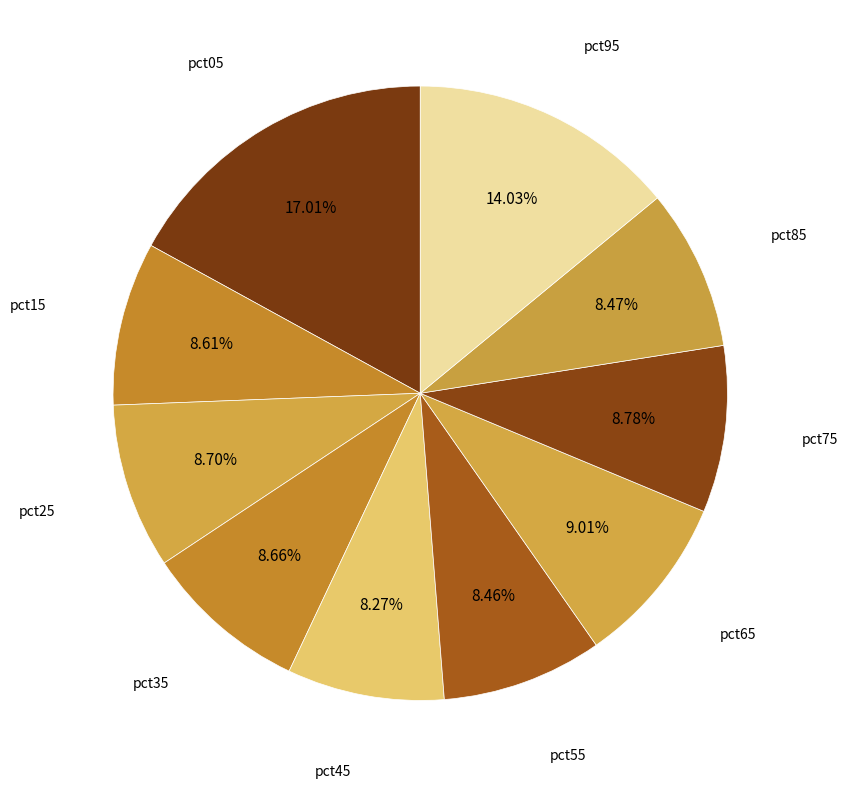

What percentage is the pct75 slice, to the nearest percent?

9%